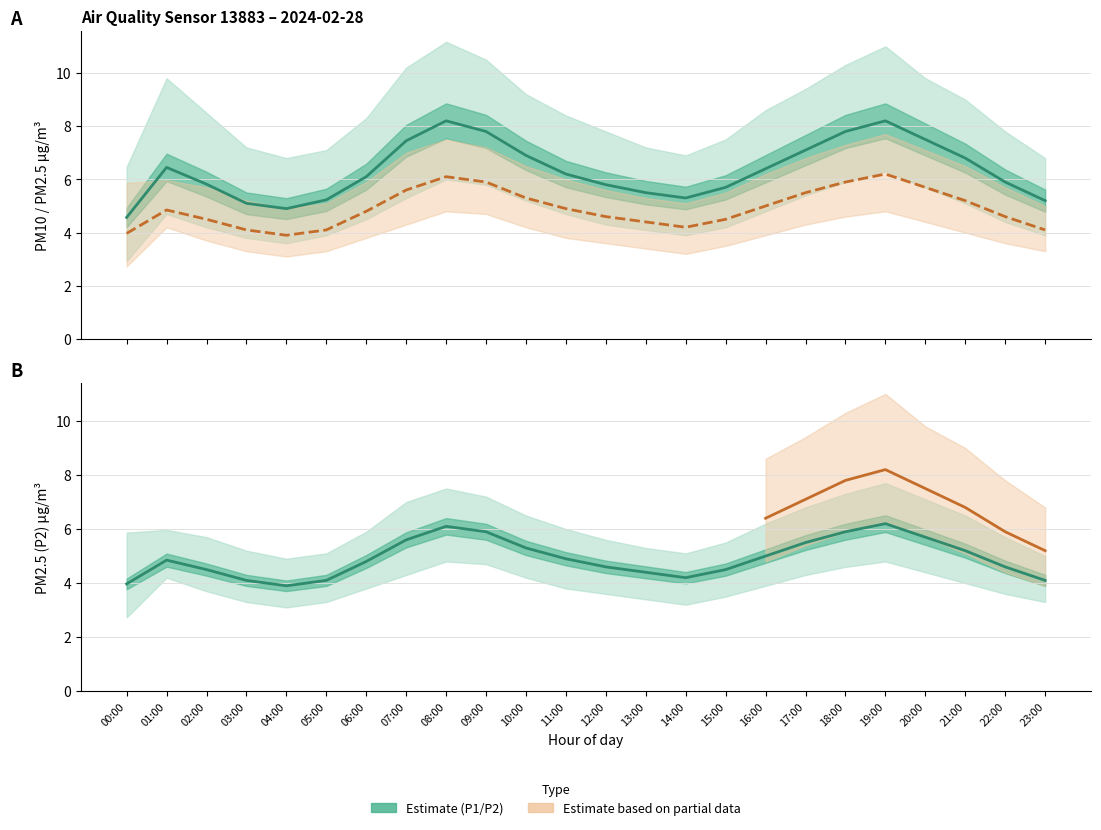

True or false: P2 and P1 intersect in this chart.

False